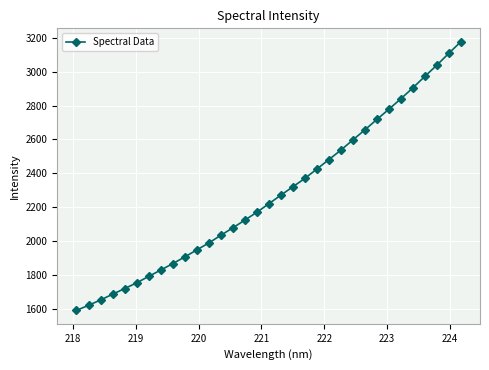

What is the difference between the second highest and second lowest values?

1484.7